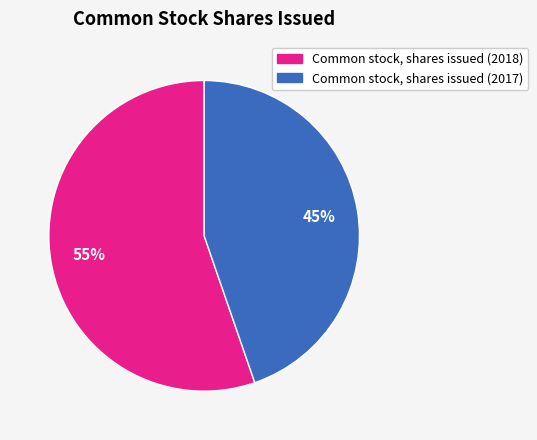

To the nearest percent, what is the combined percentage of Common stock, shares issued (2018) and Common stock, shares issued (2017)?

100%